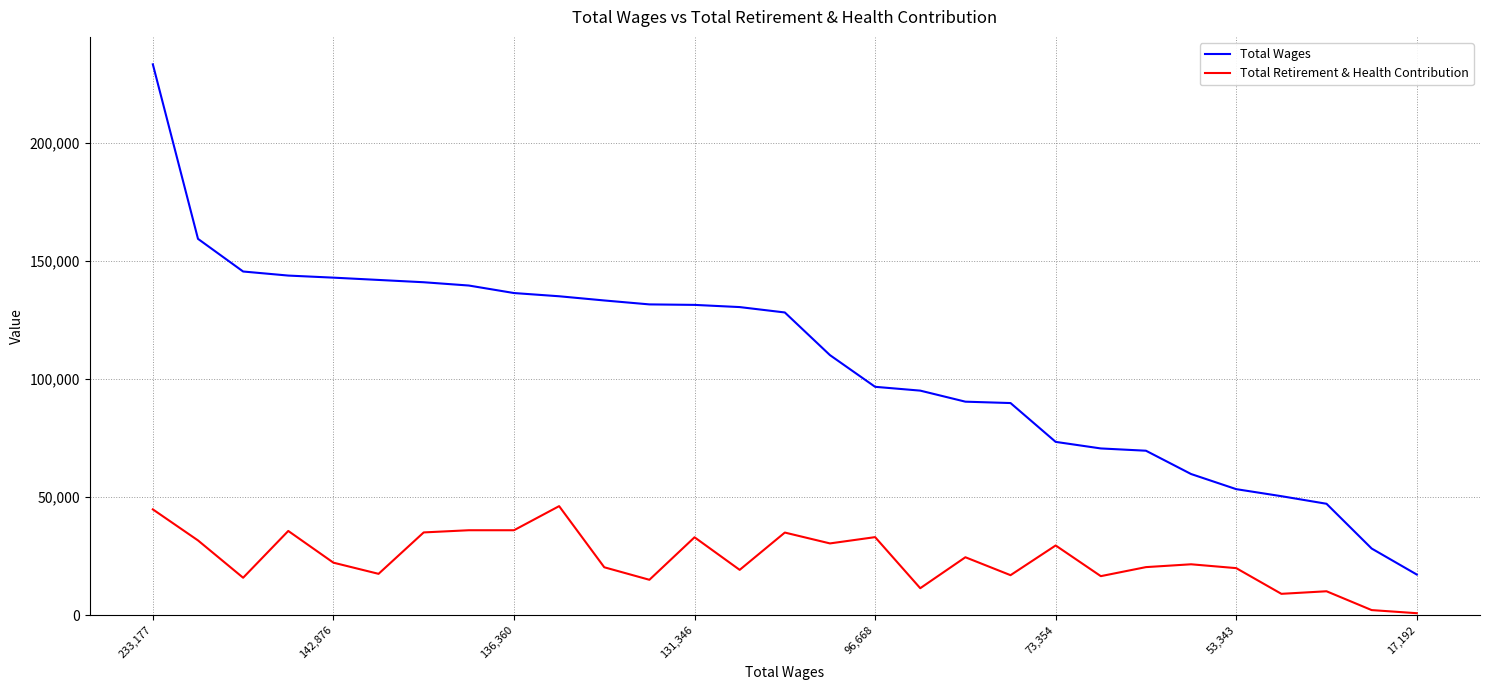

True or false: Total Retirement & Health Contribution and Total Wages intersect in this chart.

False